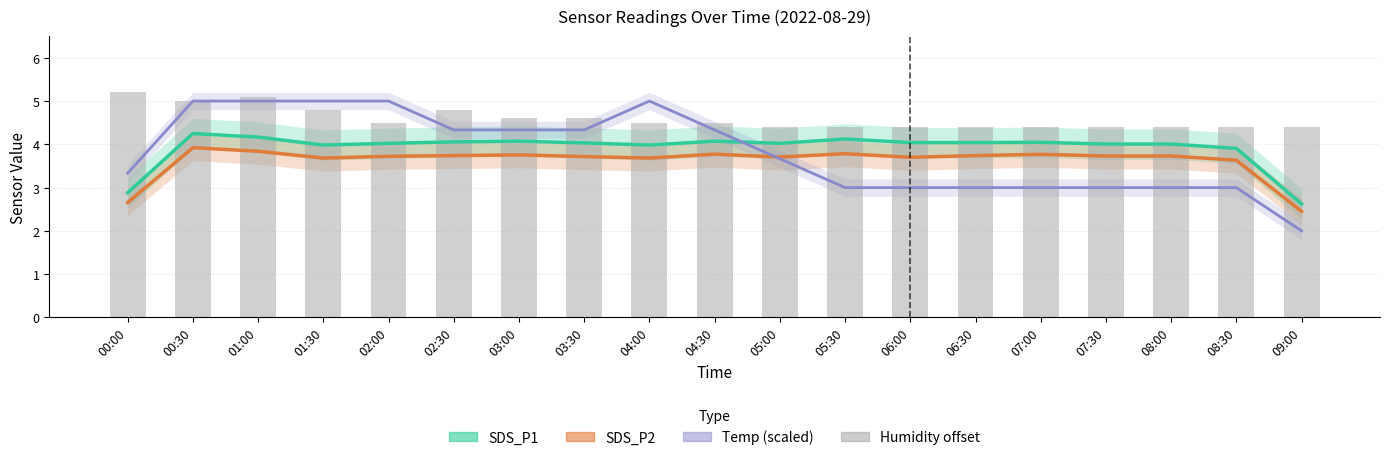

Does the chart contain any negative values?

No